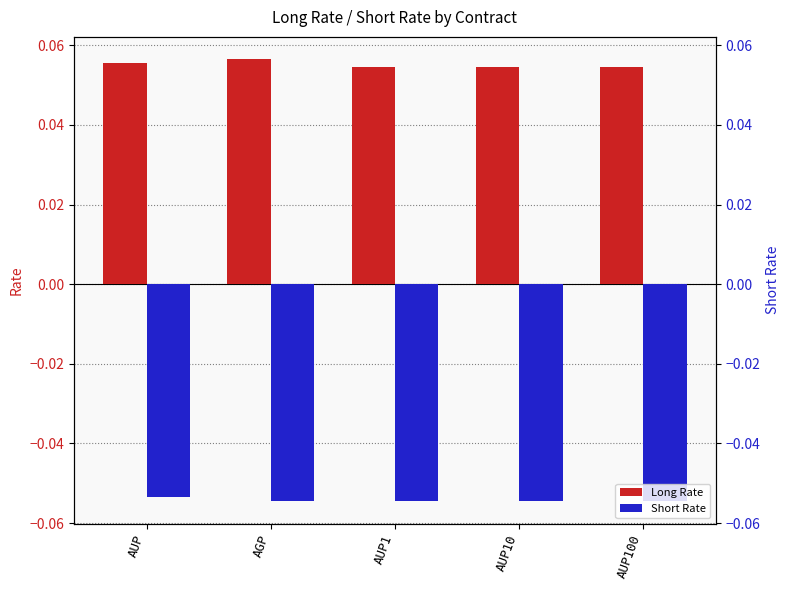

What position from the right is AUP?

5